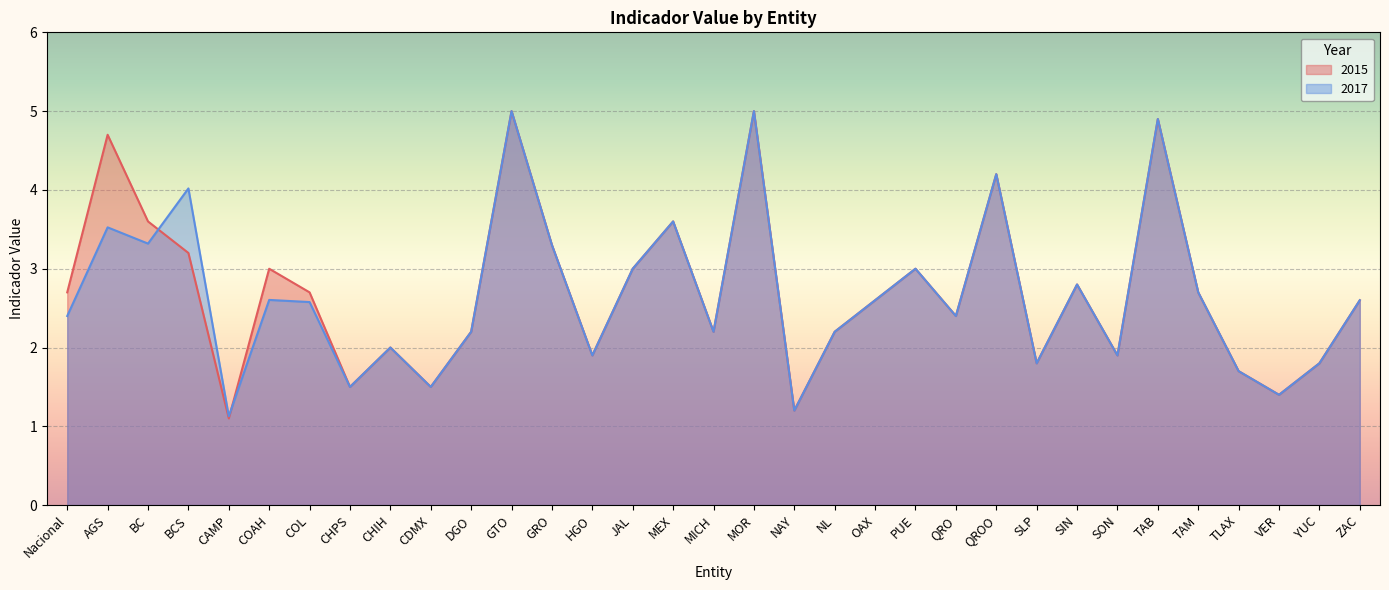

At how many categories does at least one series exceed 3?

9